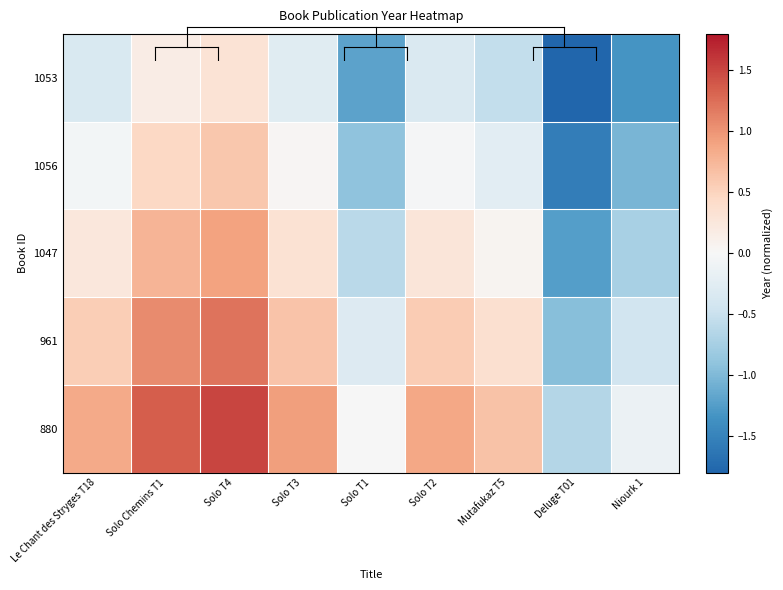

List the series in order of their overall mean, lowest first.

1053, 1056, 1047, 961, 880